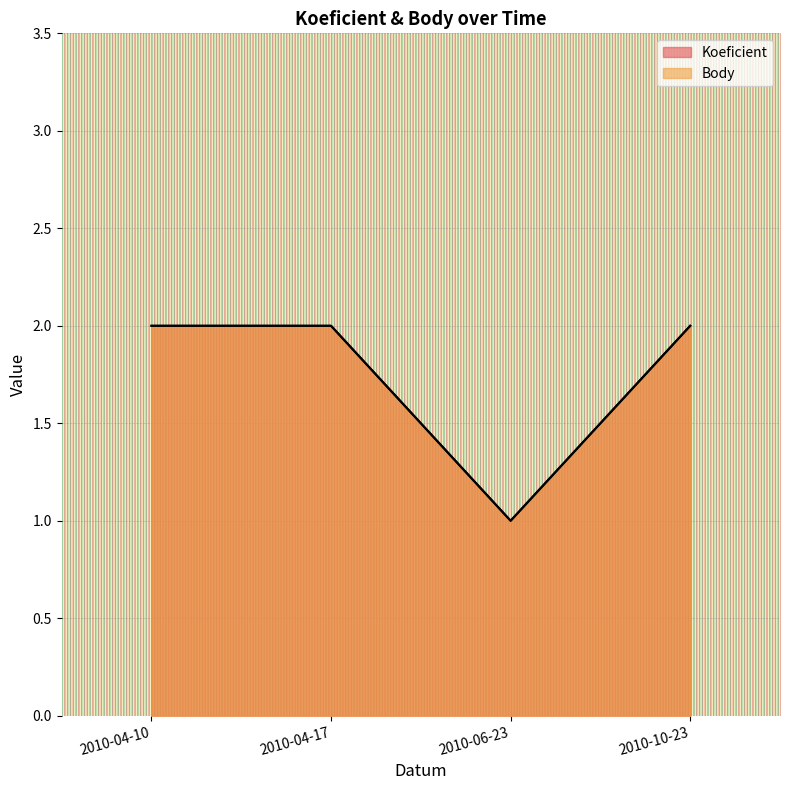

Between 2010-04-17 and 2010-10-23, which series saw the biggest shift?

Koeficient